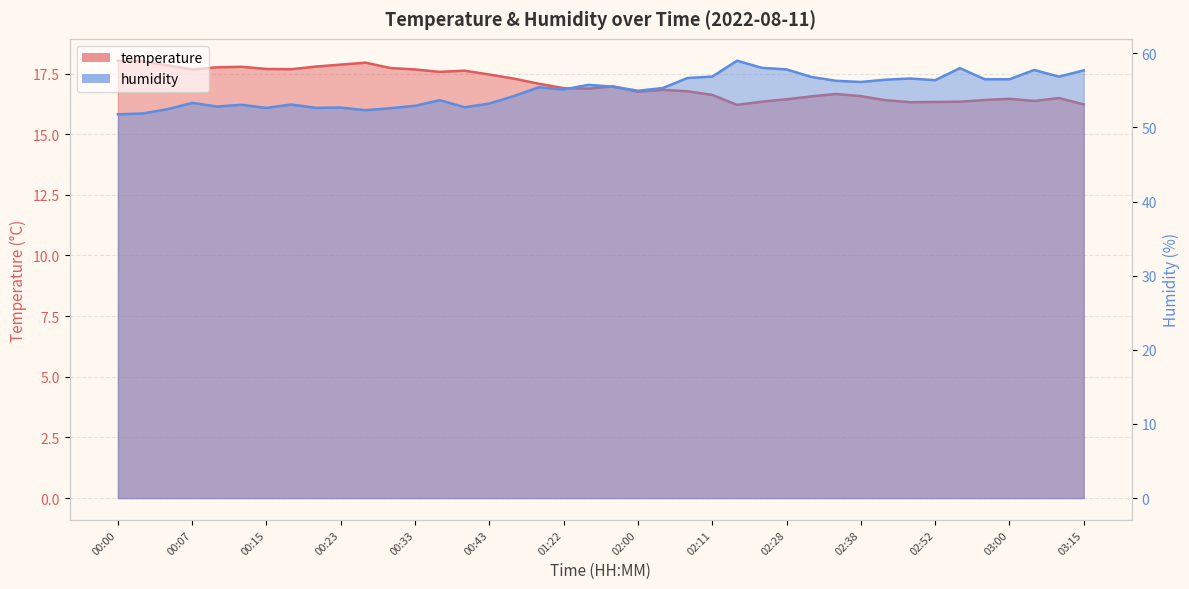

At how many categories does at least one series exceed 42?

40